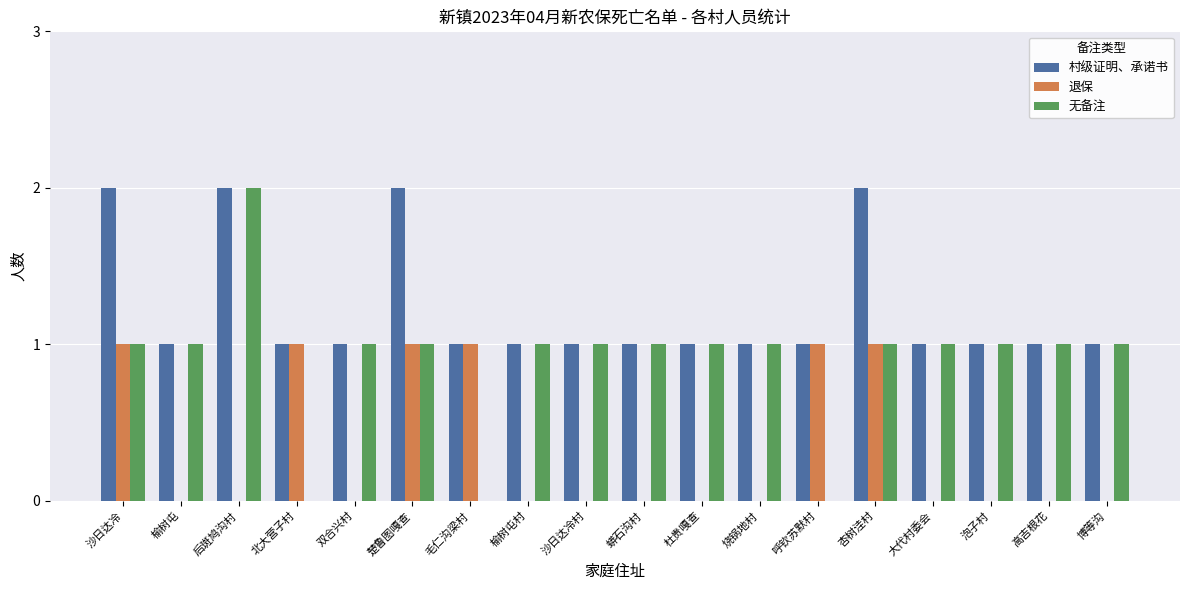

Reading left to right, what are all the values shown in this chart?

村级证明、承诺书: 沙日达冷=2	榆树屯=1	后斑鸠沟村=2	北大营子村=1	双合兴村=1	楚鲁图嘎查=2	毛仁沟梁村=1	榆树屯村=1	沙日达冷村=1	蟒石沟村=1	杜贵嘎查=1	烧锅地村=1	呼钦苏默村=1	杏树洼村=2	大代村委会=1	泡子村=1	高吉根花=1	博等沟=1
退保: 沙日达冷=1	榆树屯=0	后斑鸠沟村=0	北大营子村=1	双合兴村=0	楚鲁图嘎查=1	毛仁沟梁村=1	榆树屯村=0	沙日达冷村=0	蟒石沟村=0	杜贵嘎查=0	烧锅地村=0	呼钦苏默村=1	杏树洼村=1	大代村委会=0	泡子村=0	高吉根花=0	博等沟=0
无备注: 沙日达冷=1	榆树屯=1	后斑鸠沟村=2	北大营子村=0	双合兴村=1	楚鲁图嘎查=1	毛仁沟梁村=0	榆树屯村=1	沙日达冷村=1	蟒石沟村=1	杜贵嘎查=1	烧锅地村=1	呼钦苏默村=0	杏树洼村=1	大代村委会=1	泡子村=1	高吉根花=1	博等沟=1